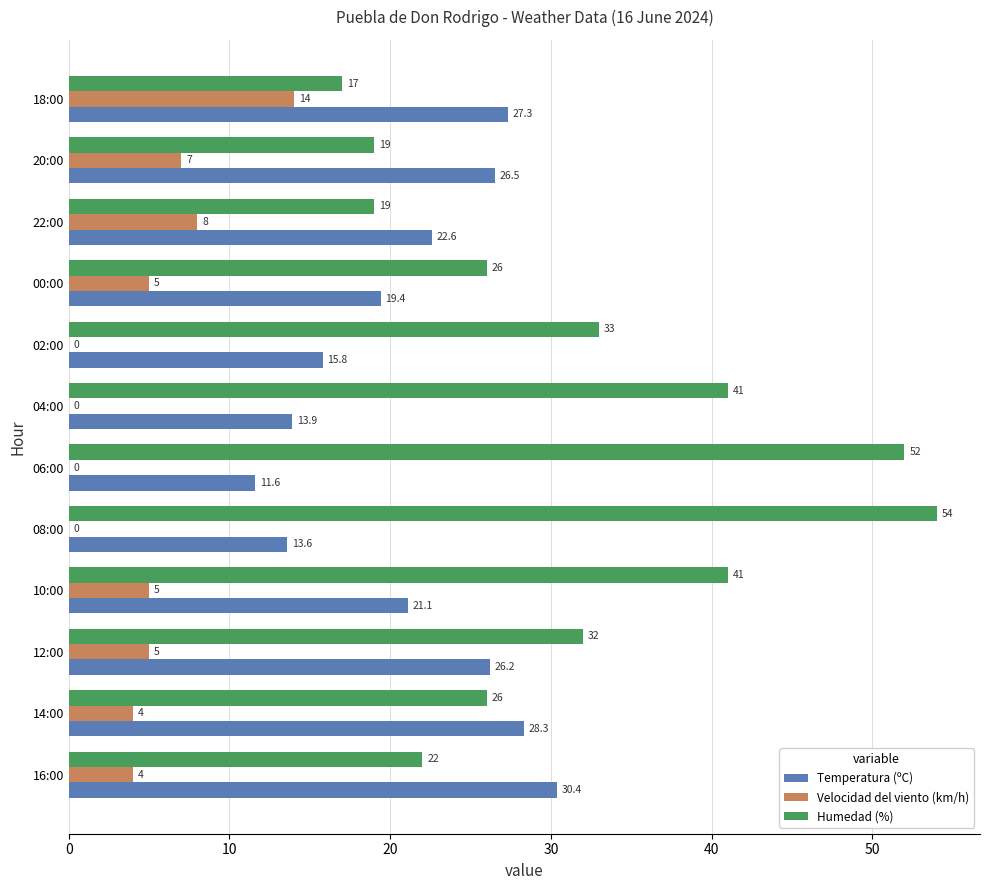

What is the sum of all Velocidad del viento (km/h) values?

52.0